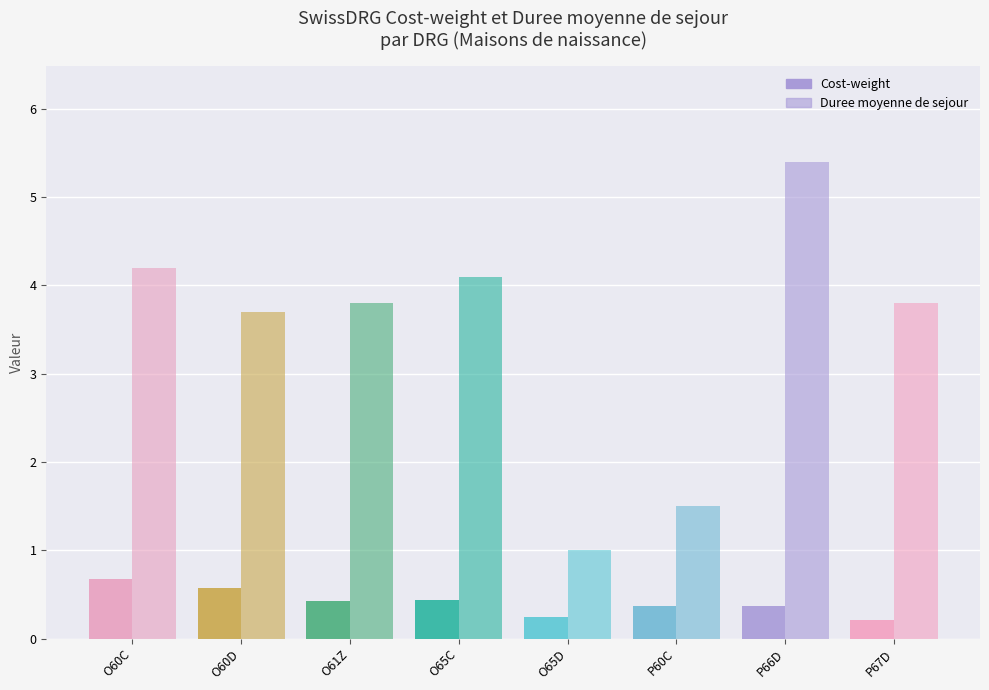

At which category is the sum across all series the highest?

P66D